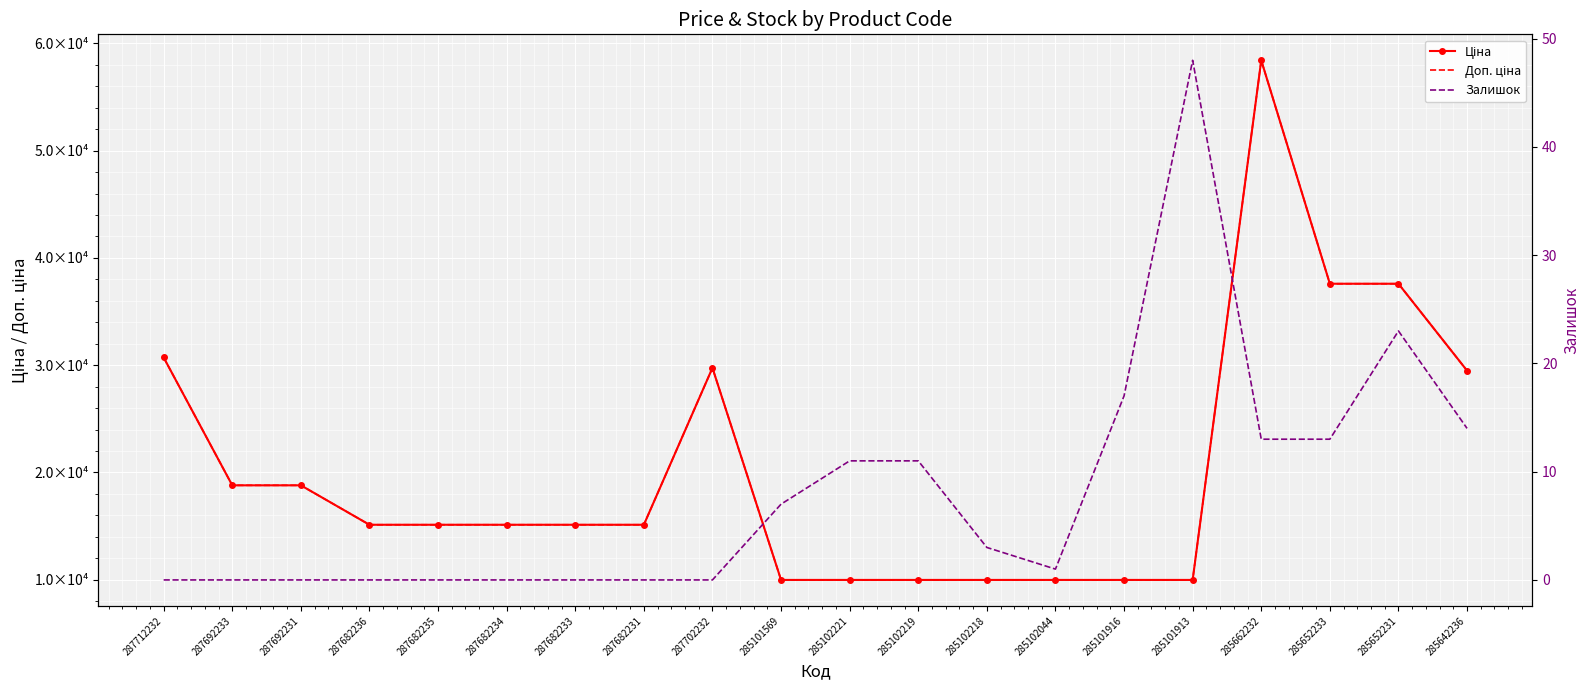

What are all the series names shown in the legend?

Ціна, Доп. ціна, Залишок